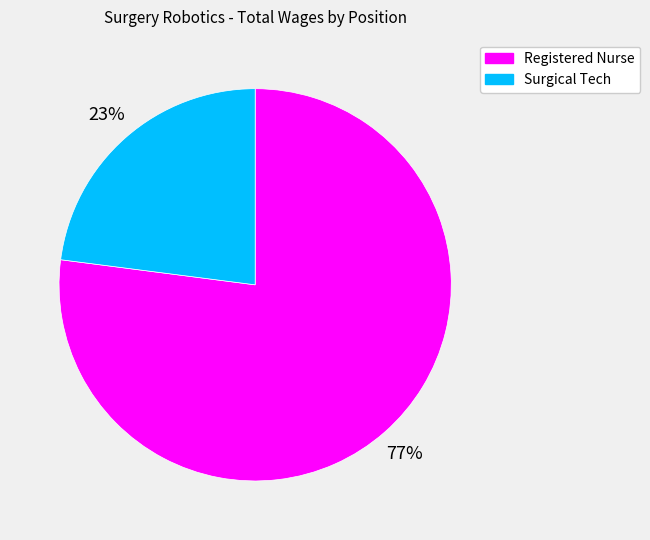

Count the number of slices in the pie.

2